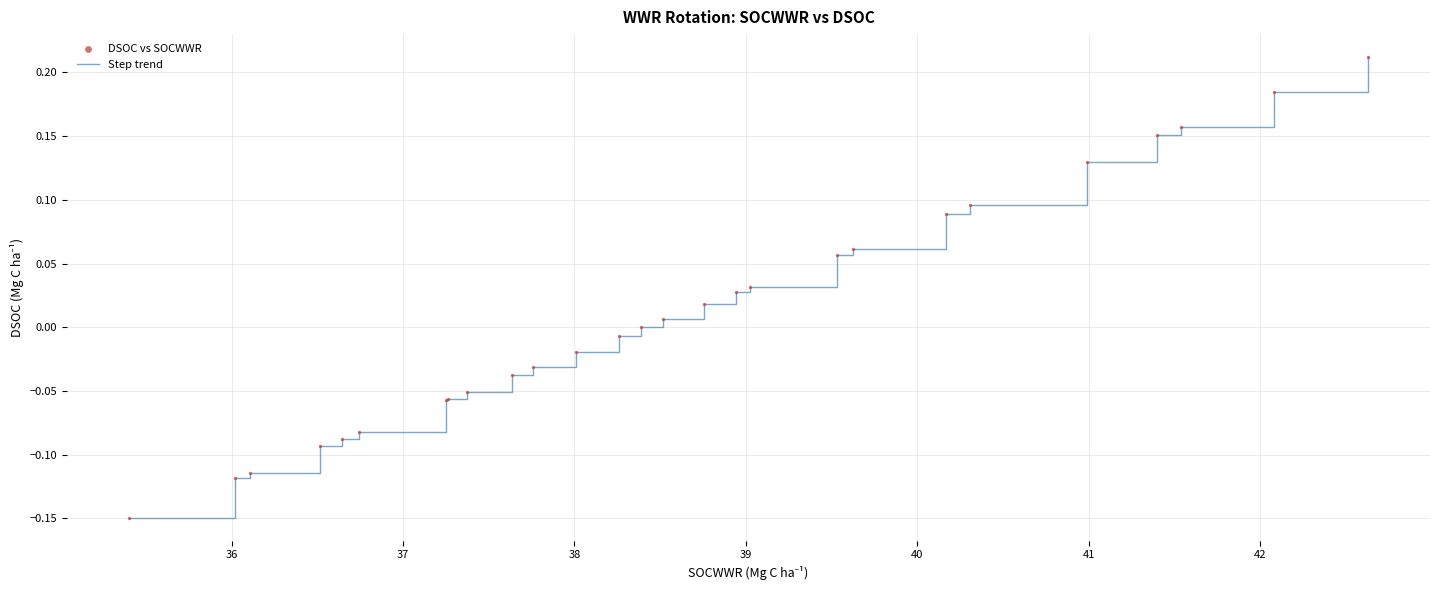

What is the difference between the maximum and minimum values?

0.4